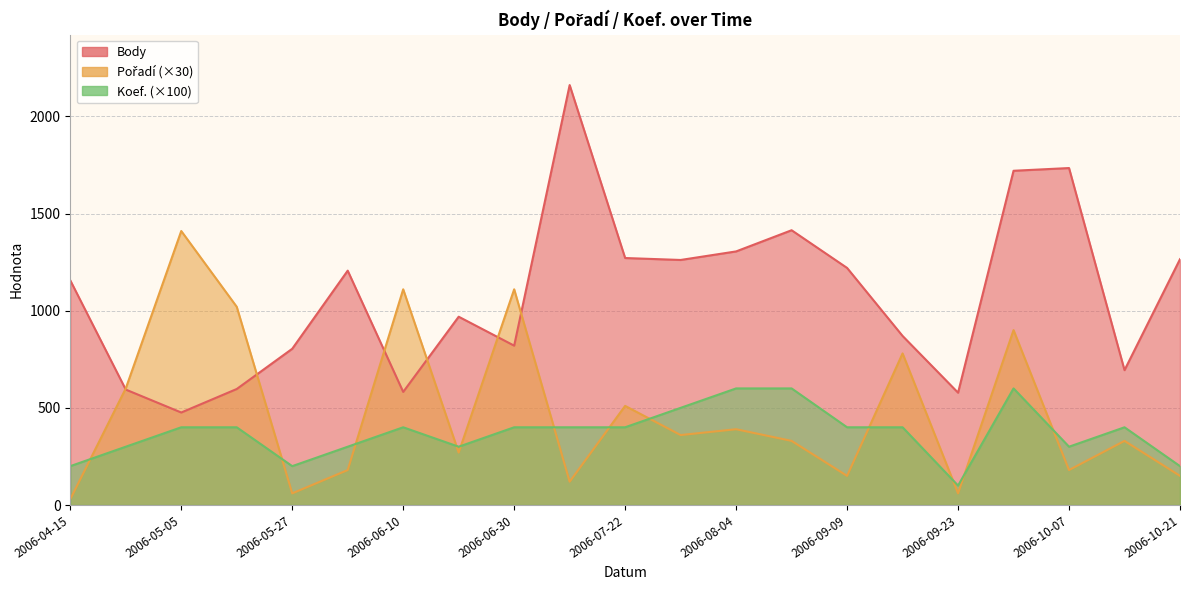

Which series has the largest range (max minus min)?

Body